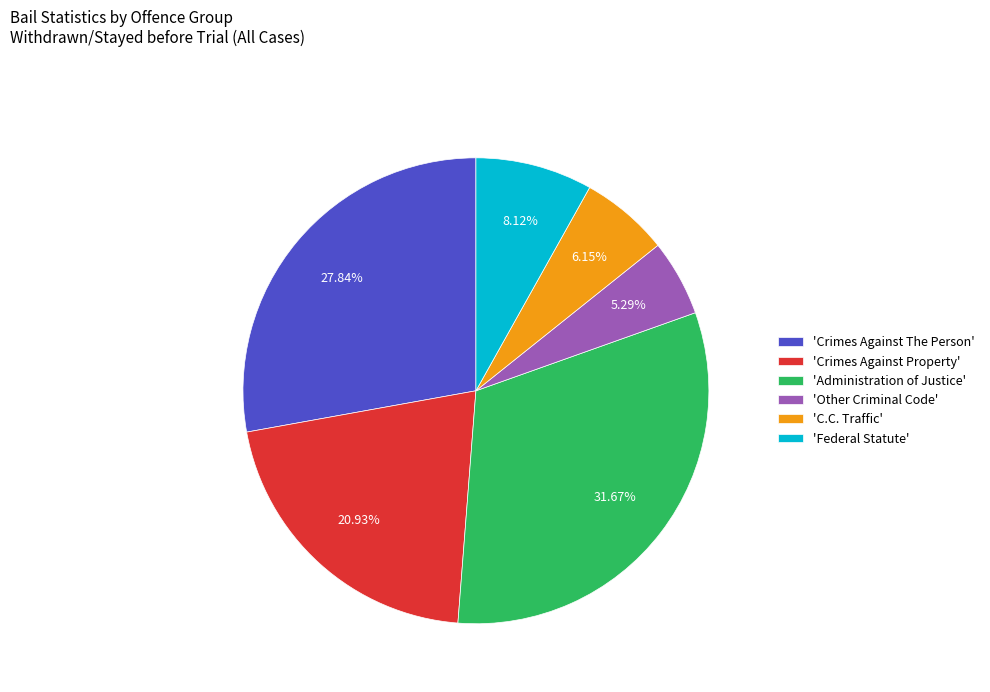

To the nearest percent, what is the average slice percentage?

17%